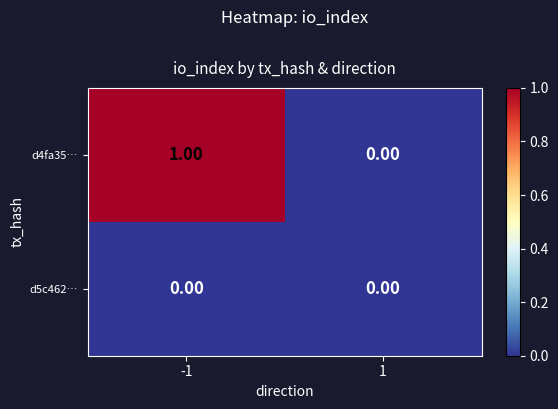

List the series in order of their peak value, lowest first.

d5c462…, d4fa35…